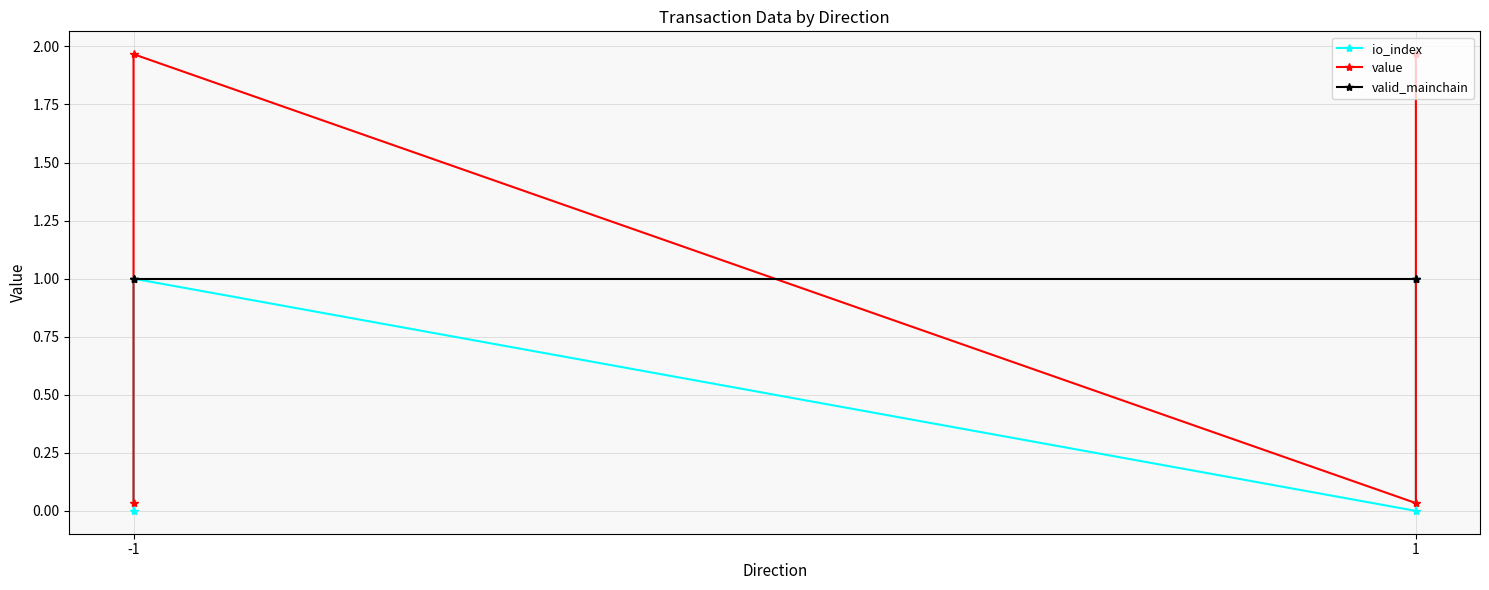

What are all the series names shown in the legend?

io_index, value, valid_mainchain